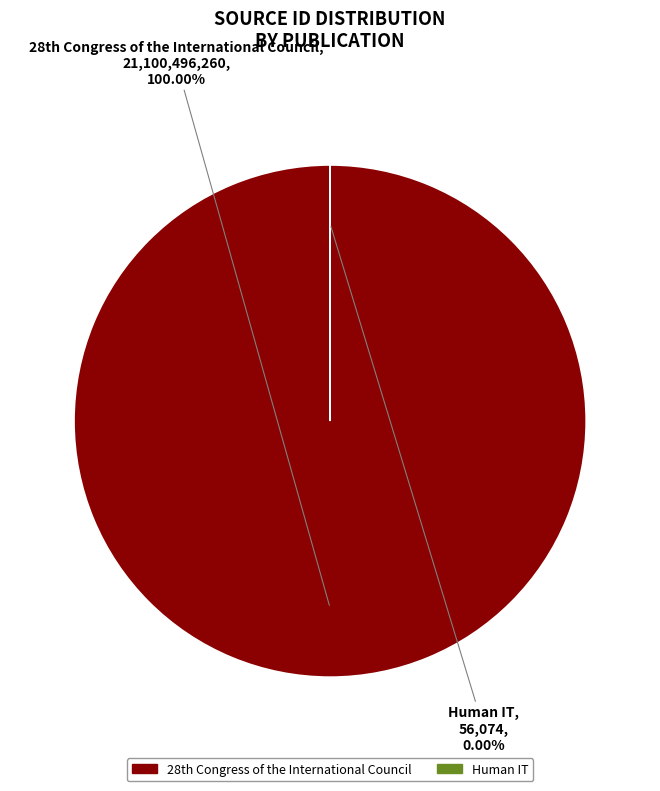

Rank the categories by value from lowest to highest.

Human IT, 28th Congress of the International Council